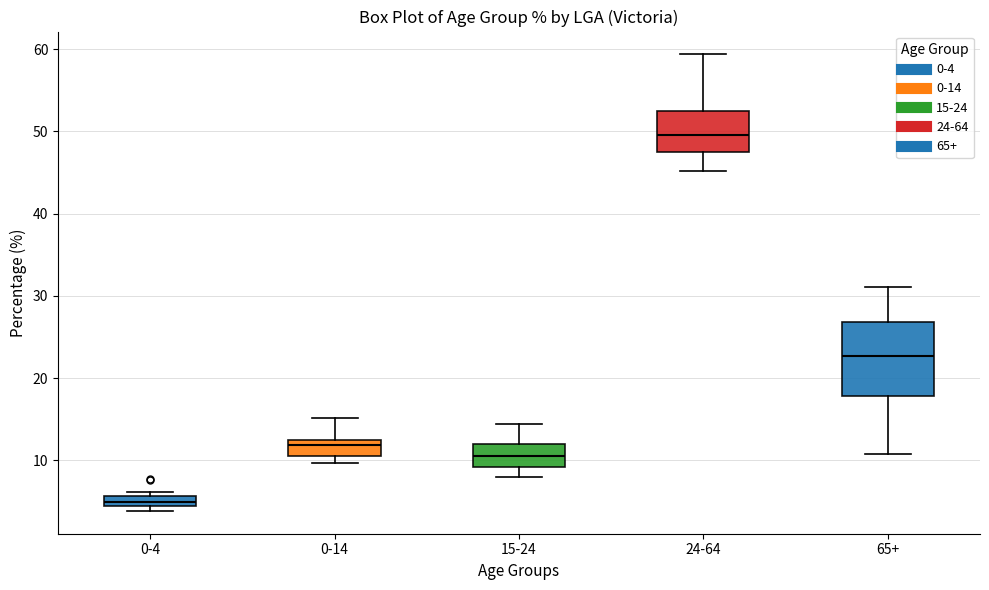

Which box is the tallest, from its lower edge to its upper edge?

65+